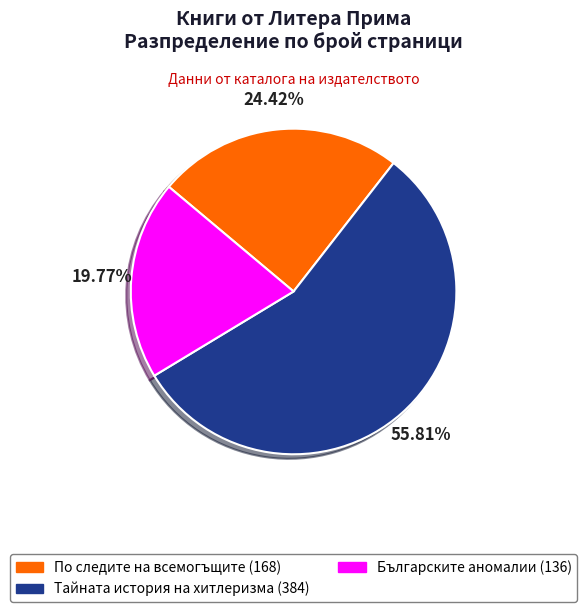

Is there a majority slice in this chart?

Yes